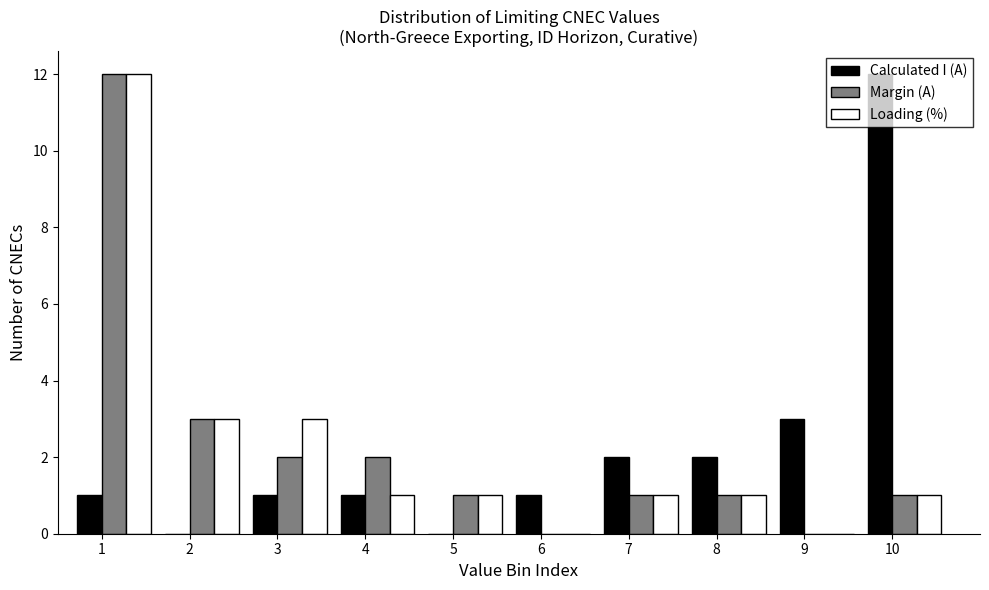

What is the sum of all Loading (%) values?

23